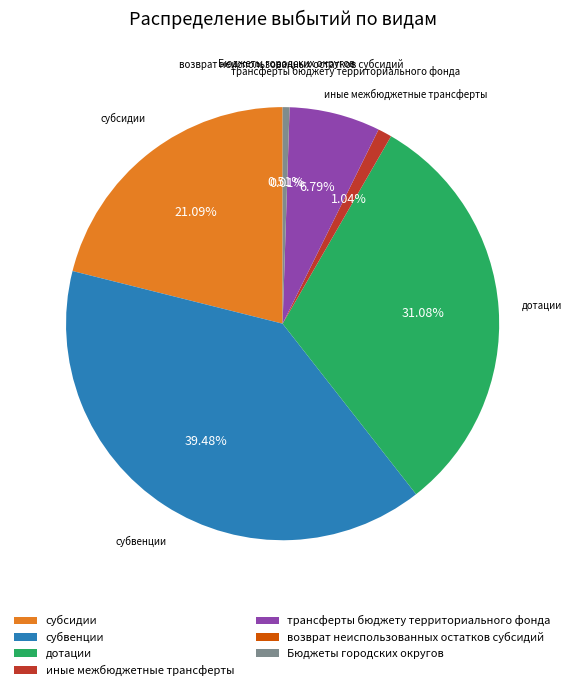

What is the largest slice in the pie chart?

субвенции